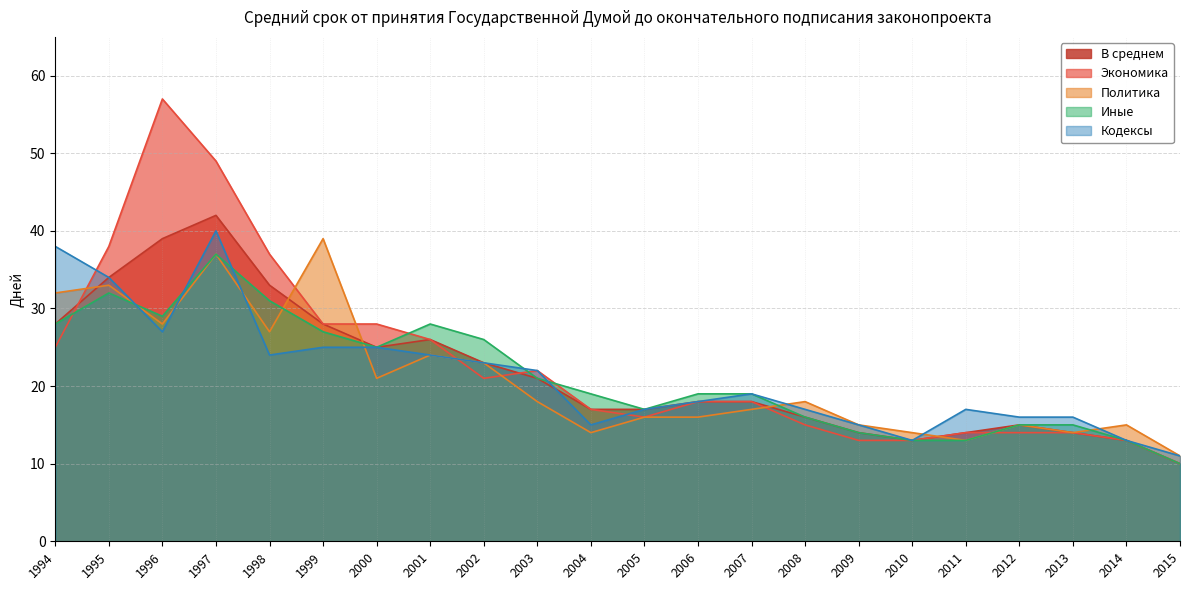

What value does the Иные series have at 2011, to the nearest 10?

10